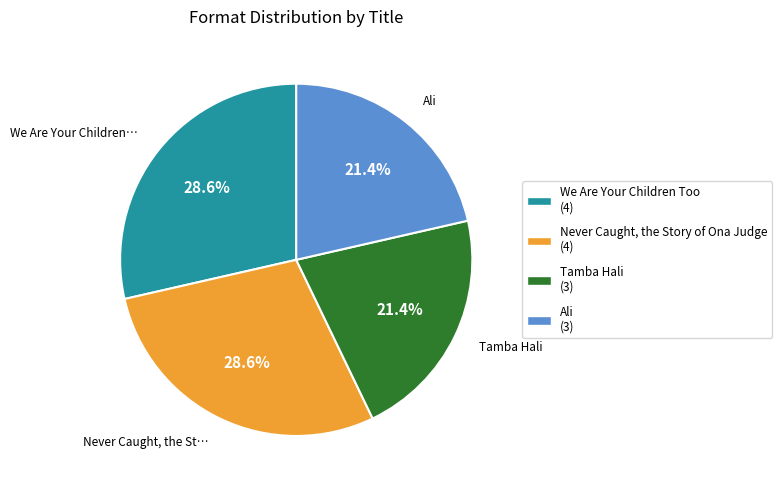

Is there a majority slice in this chart?

No